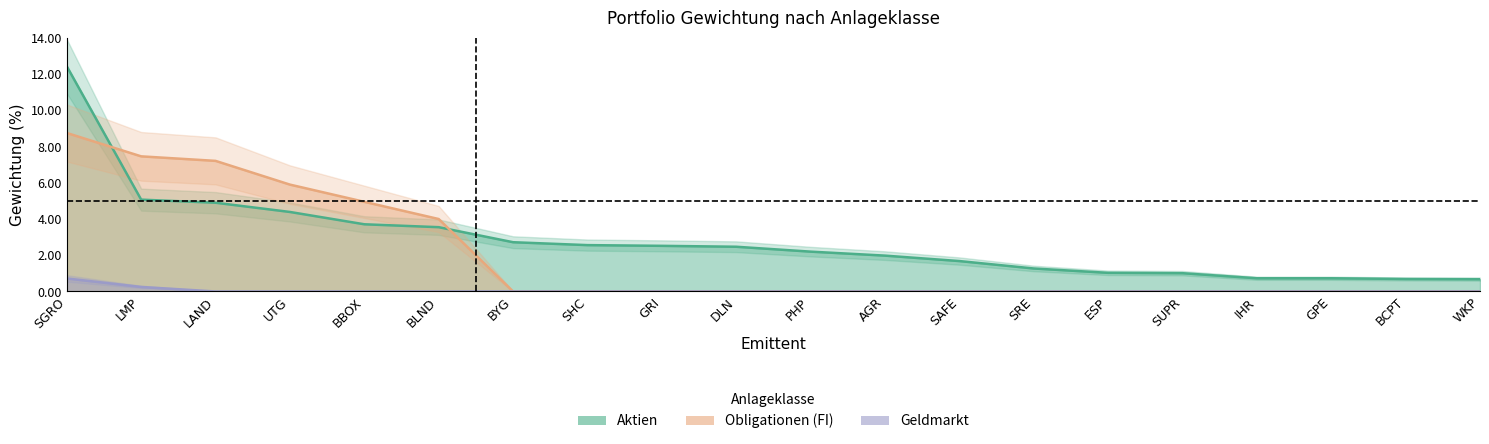

Read the Obligationen (FI) value at BBOX.

5.0